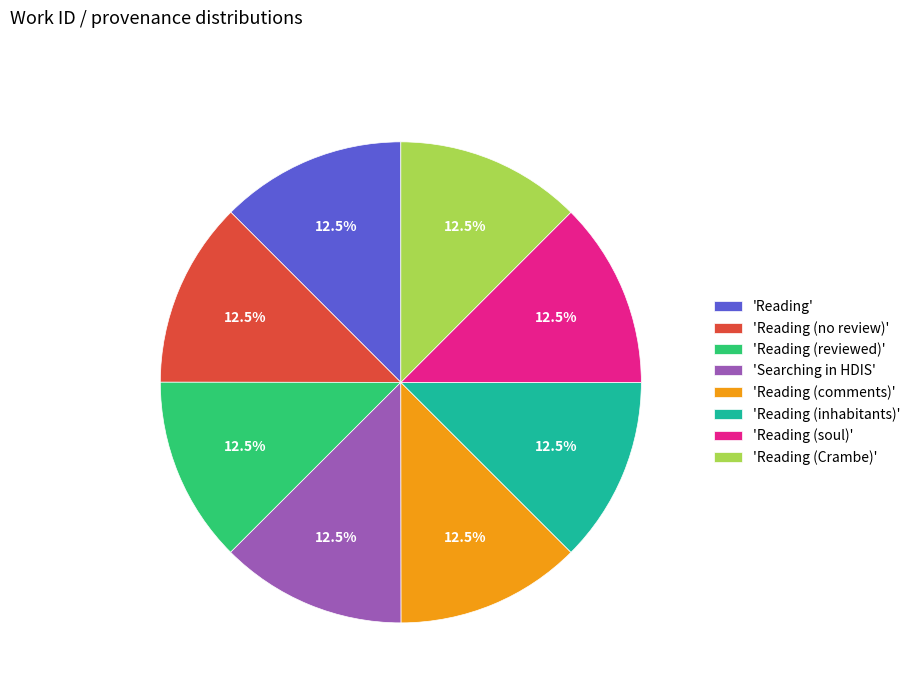

What is the total percentage of 'Reading (reviewed)' and 'Reading (no review)'?

25.0%